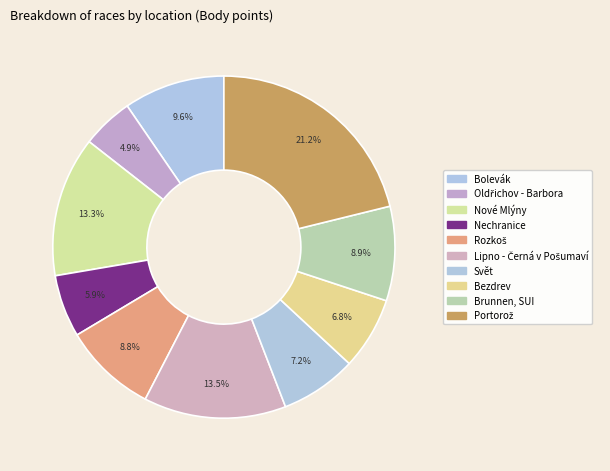

How many slices are in this pie chart?

10